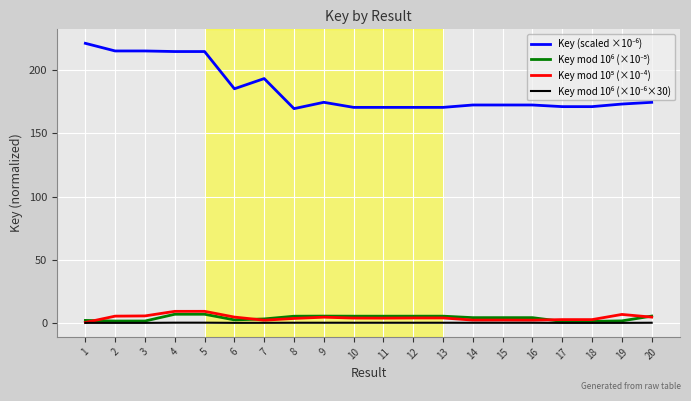

How many lines are shown in the chart?

4